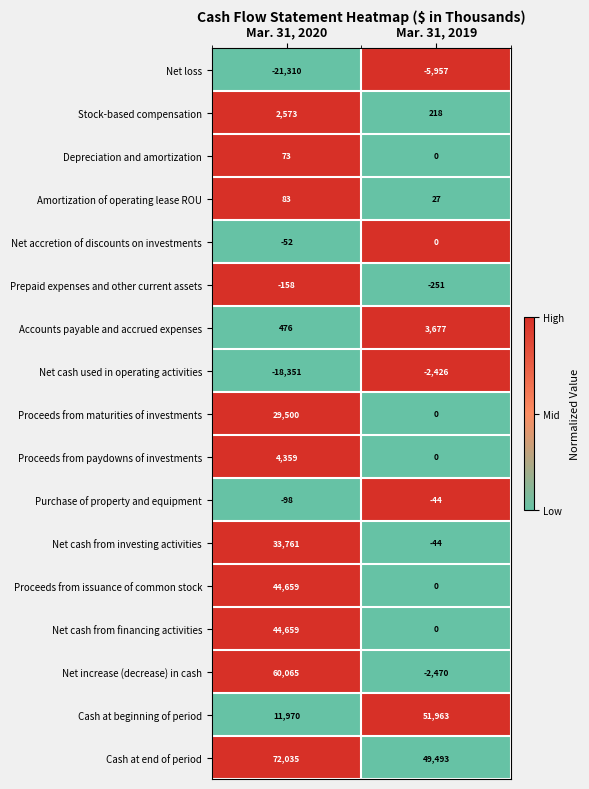

Is the value of Cash at beginning of period at Mar. 31, 2019 greater than the value of Accounts payable and accrued expenses at Mar. 31, 2020?

Yes